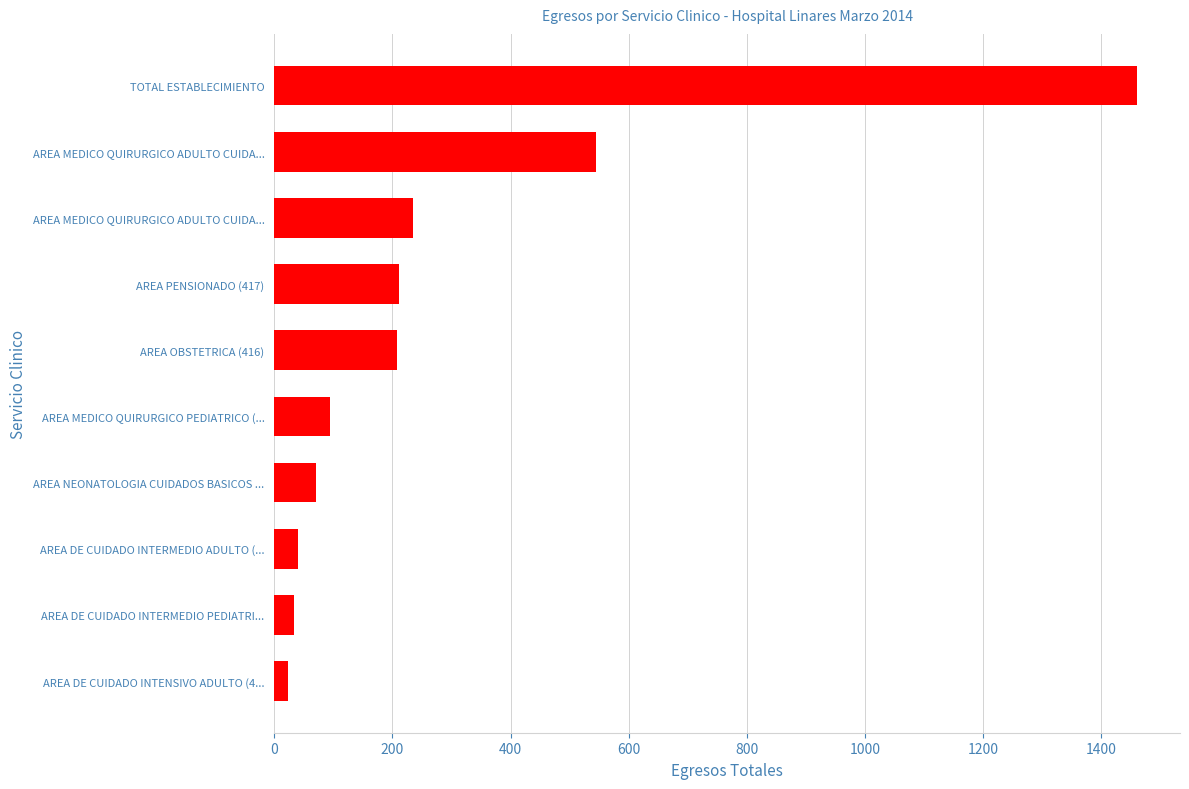

Does the chart contain stacked bars?

No